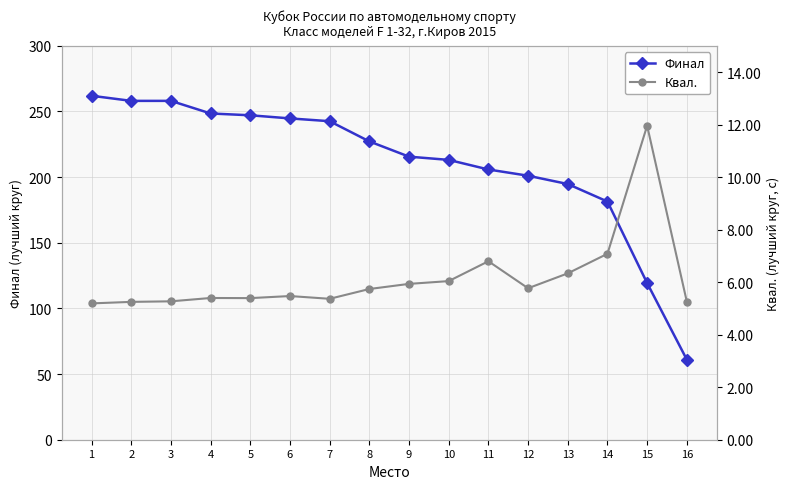

What is the difference between the Финал values at 2 and 12?

57.0